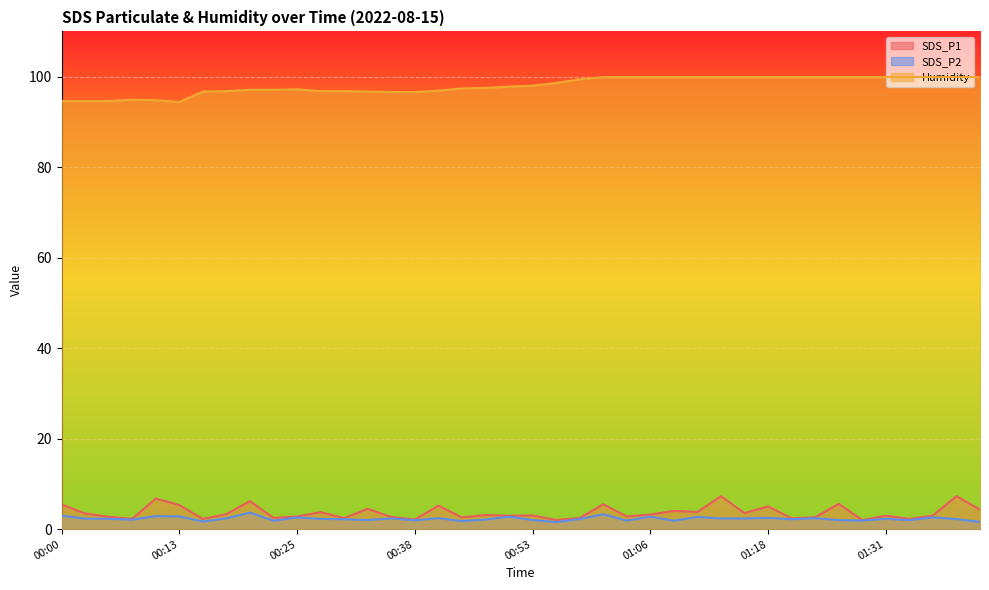

How many lines are shown in the chart?

3